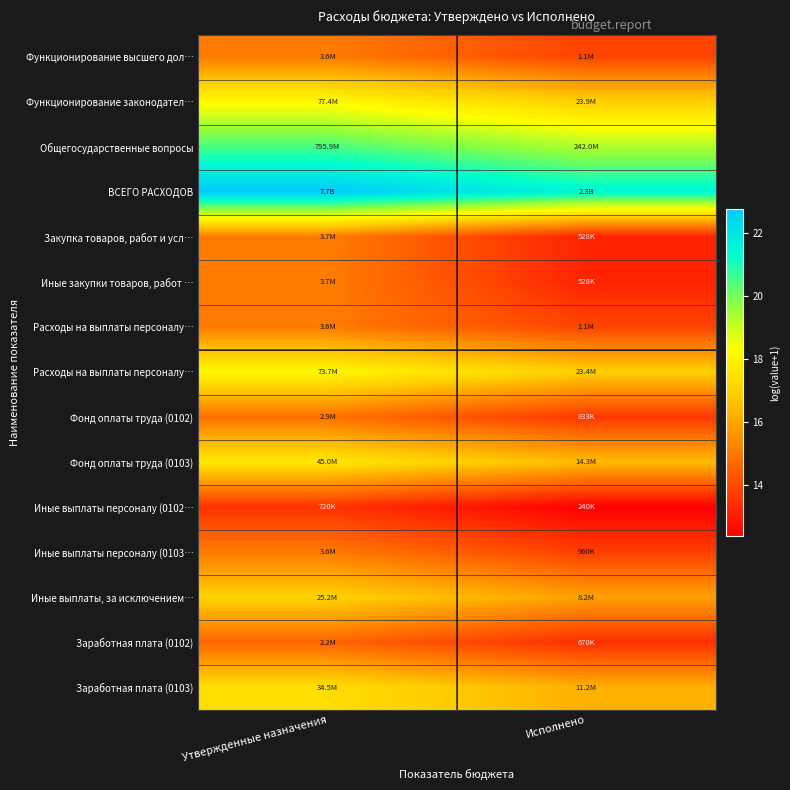

At how many categories does at least one series exceed 22?

1